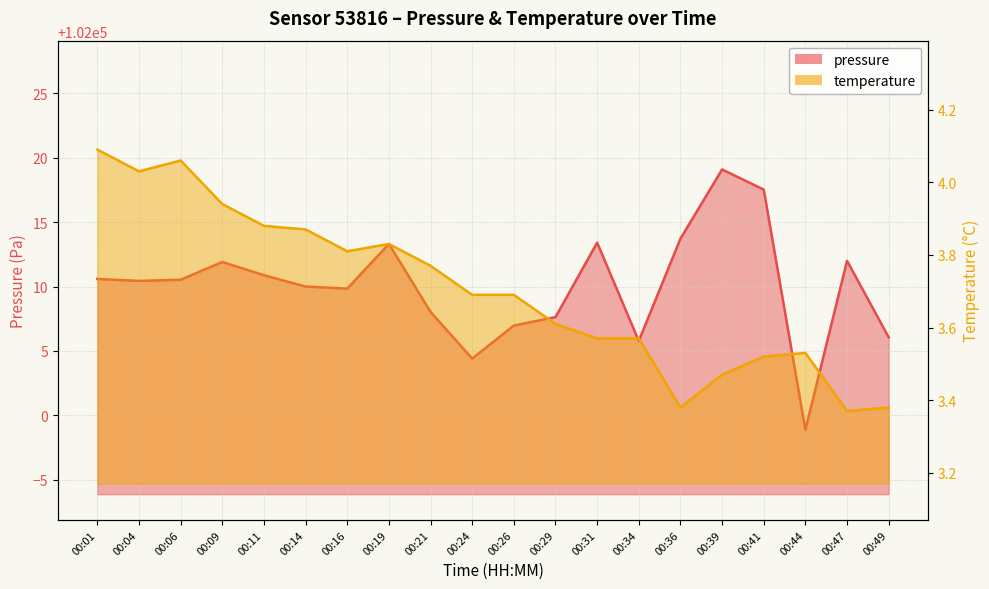

Between 00:21 and 00:41, which series saw the biggest shift?

pressure